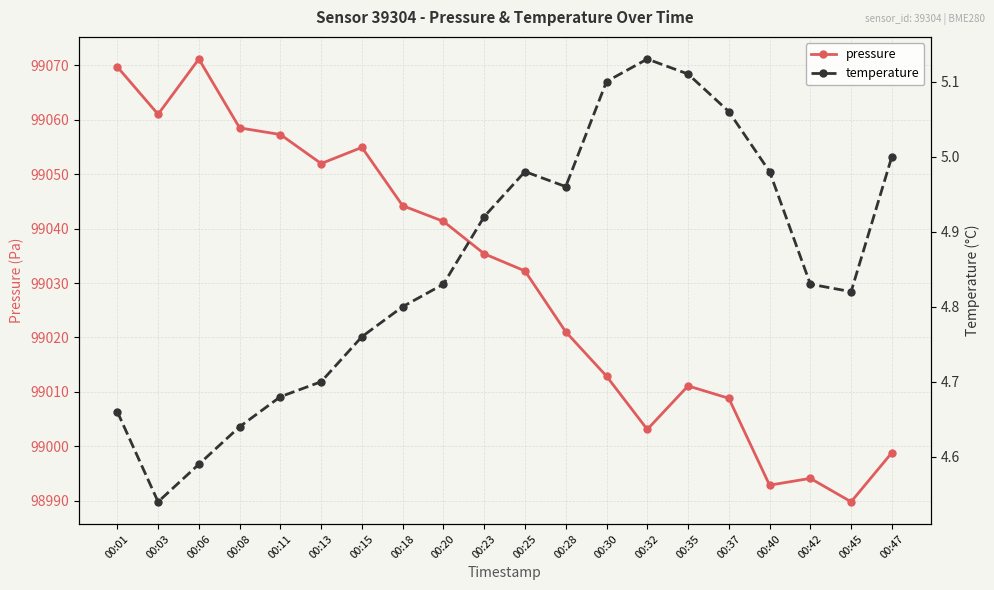

Where does the pressure series first go above 99035?

00:01